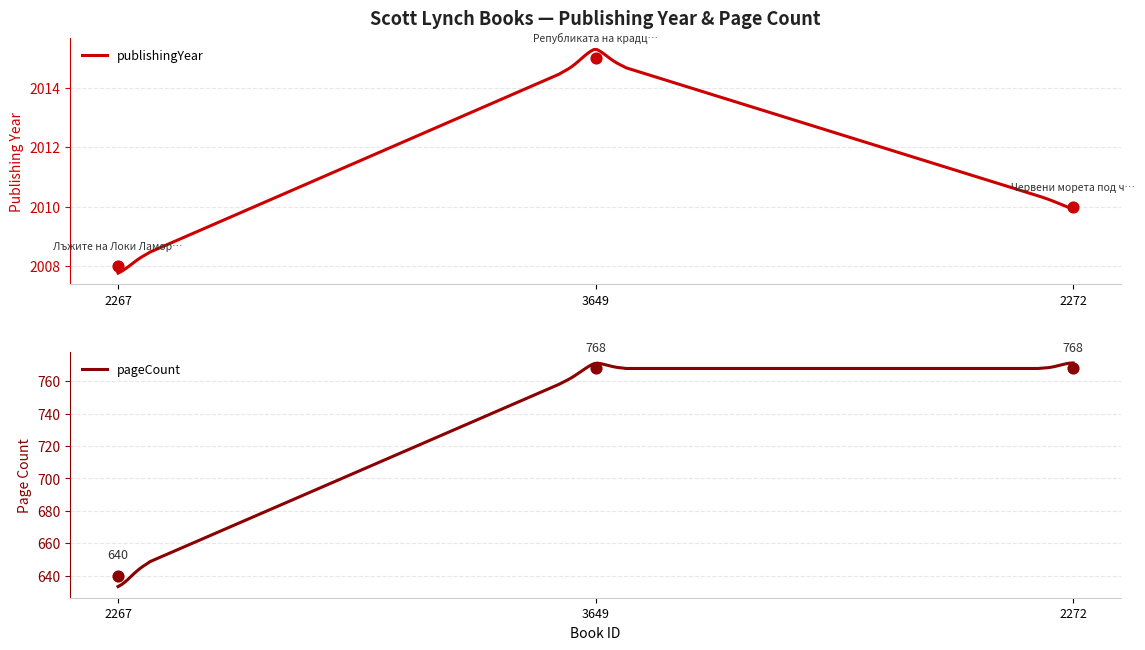

At how many categories does at least one series exceed 1933?

3